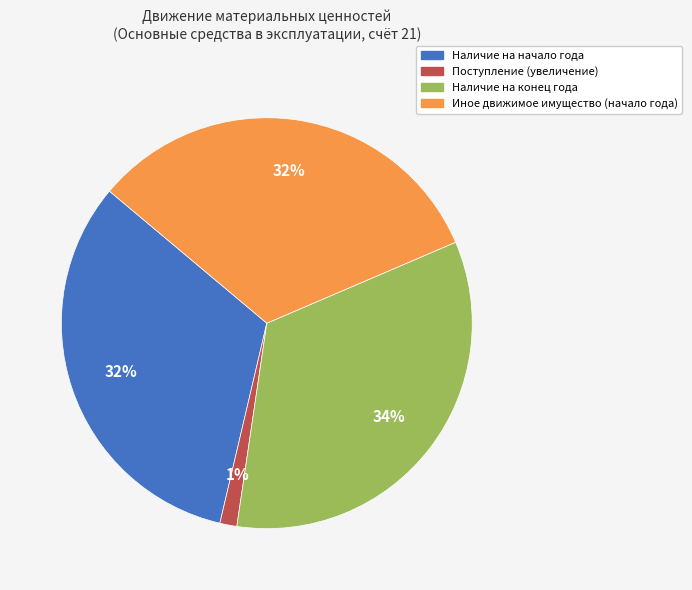

Which category has the biggest portion of the pie?

Наличие на конец года